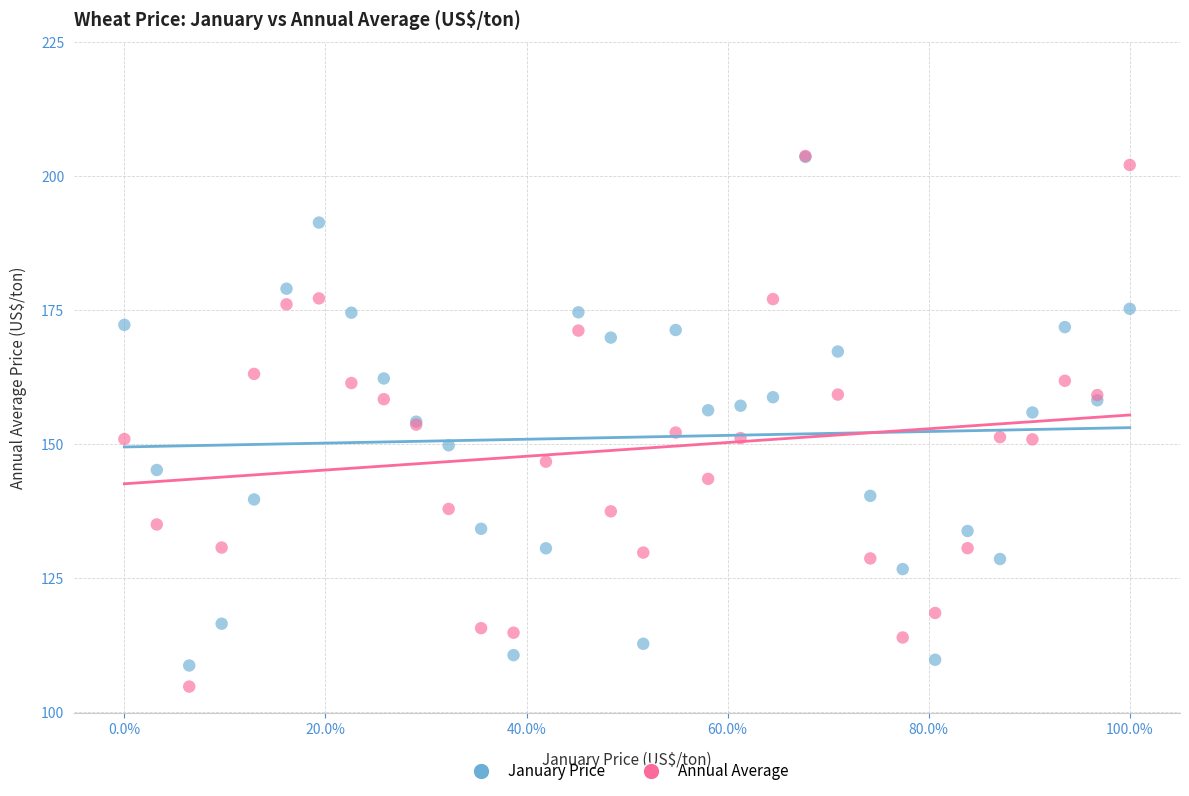

What are all the series names shown in the legend?

January Price, Annual Average